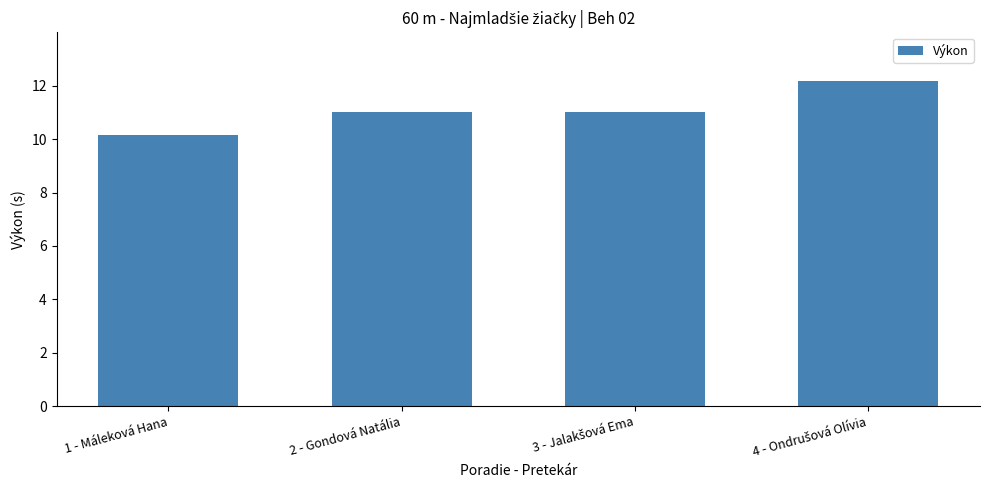

What is the sum of the values at 2 - Gondová Natália and 1 - Máleková Hana?

21.2